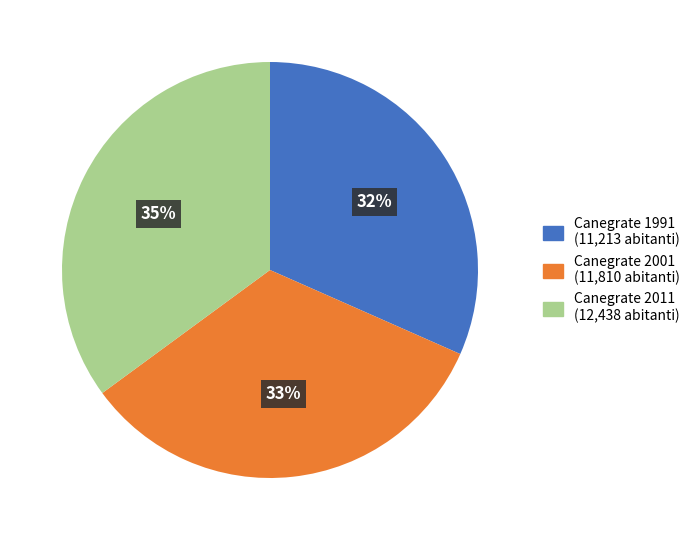

To the nearest percent, what is the average slice percentage?

33%